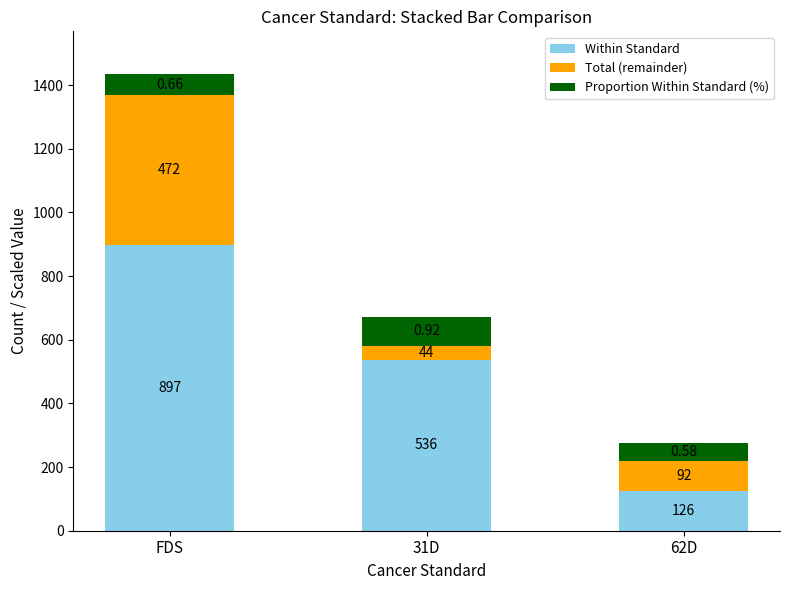

Is it true that Within Standard equals 126.0 at 62D?

True